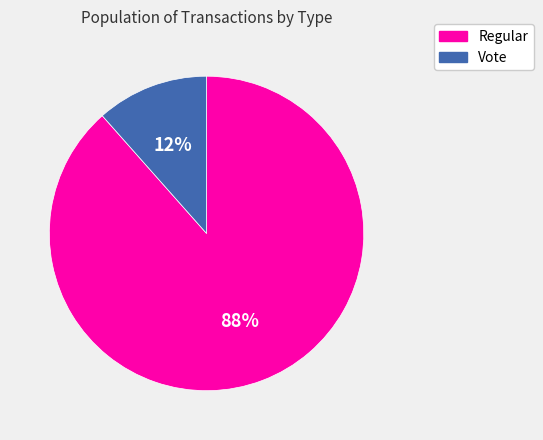

Which category has the smallest portion of the pie?

Vote